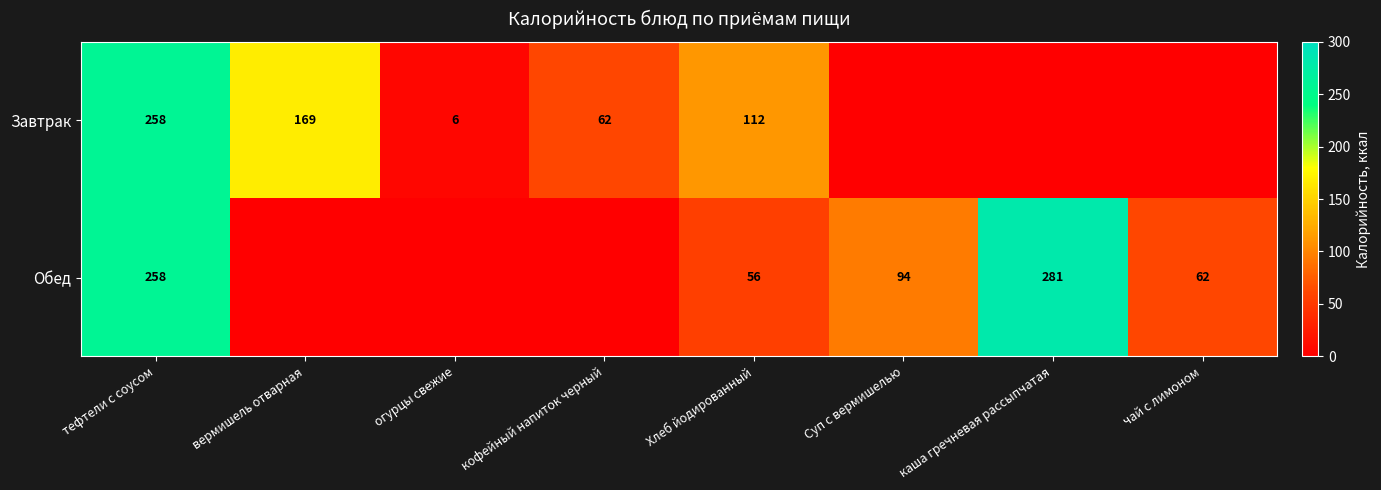

Which category has the highest value across all series?

каша гречневая рассыпчатая